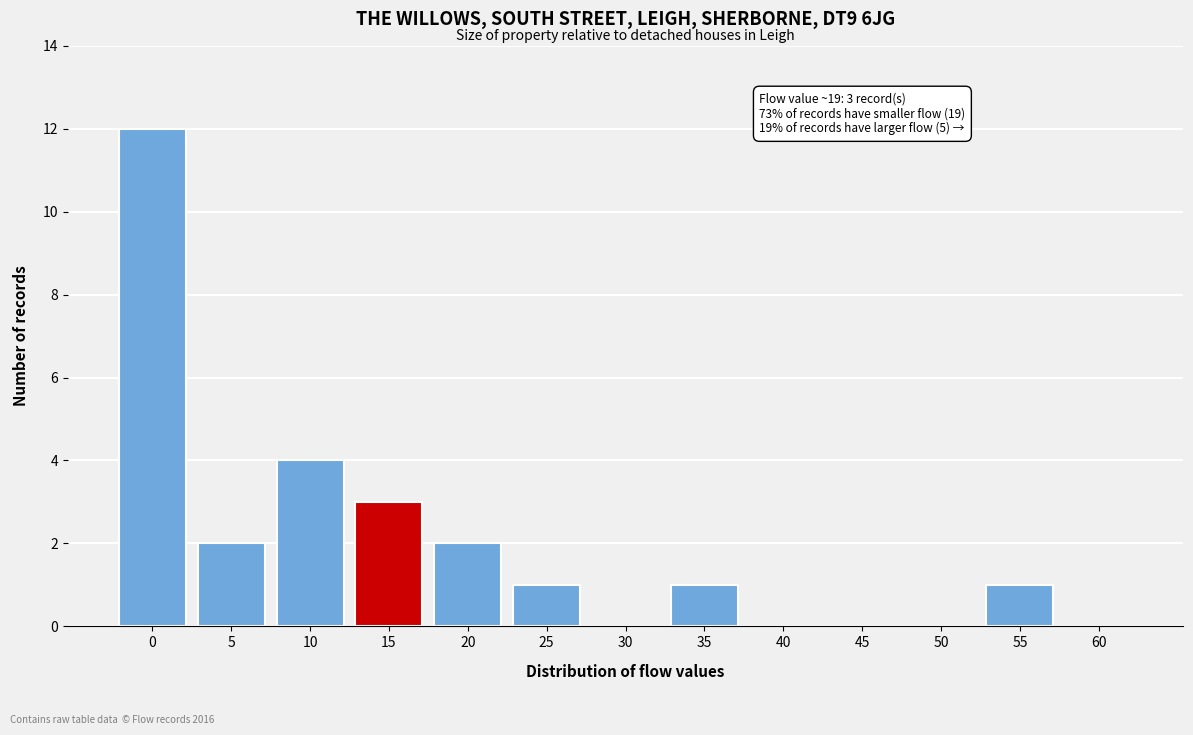

Reading left to right, extract all data points from this chart.

0=12	5=2	10=4	15=3	20=2	25=1	30=0	35=1	40=0	45=0	50=0	55=1	60=0